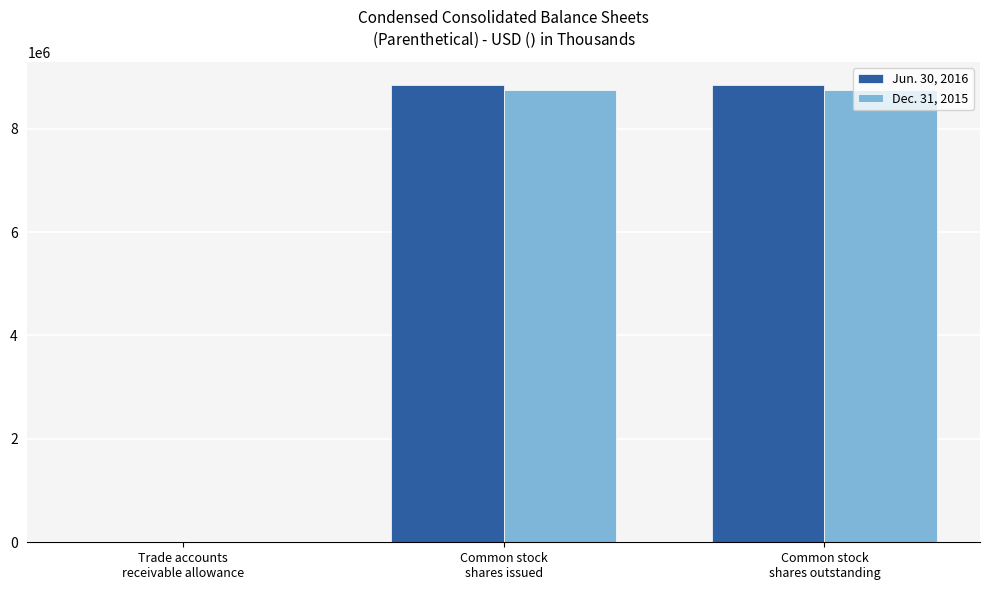

What is the average value of the Dec. 31, 2015 series?

5836408